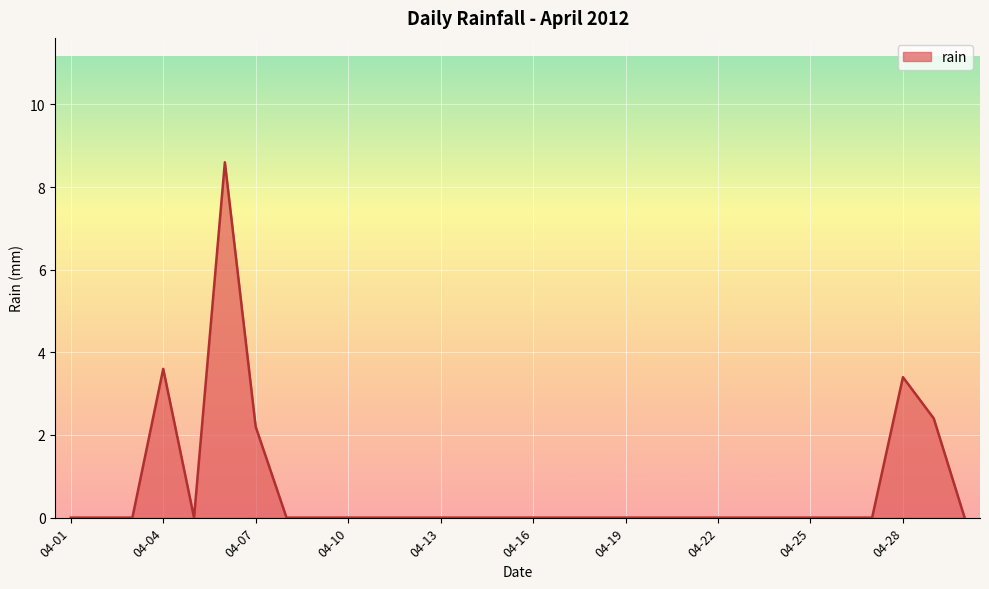

What is the maximum value shown in the chart?

8.6